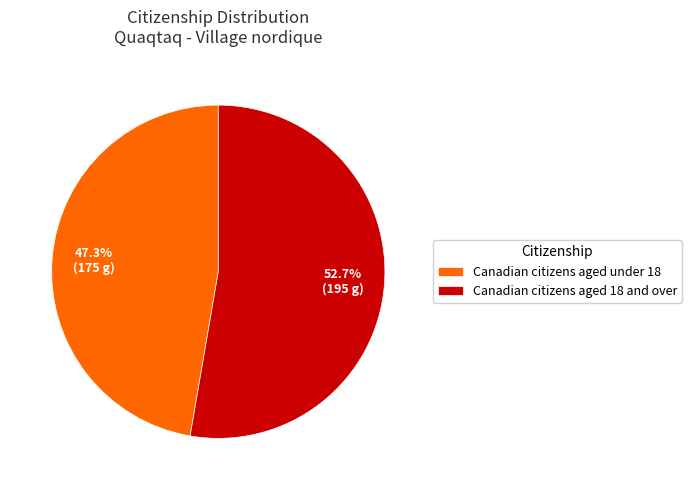

Which slice is the largest?

Canadian citizens aged 18 and over